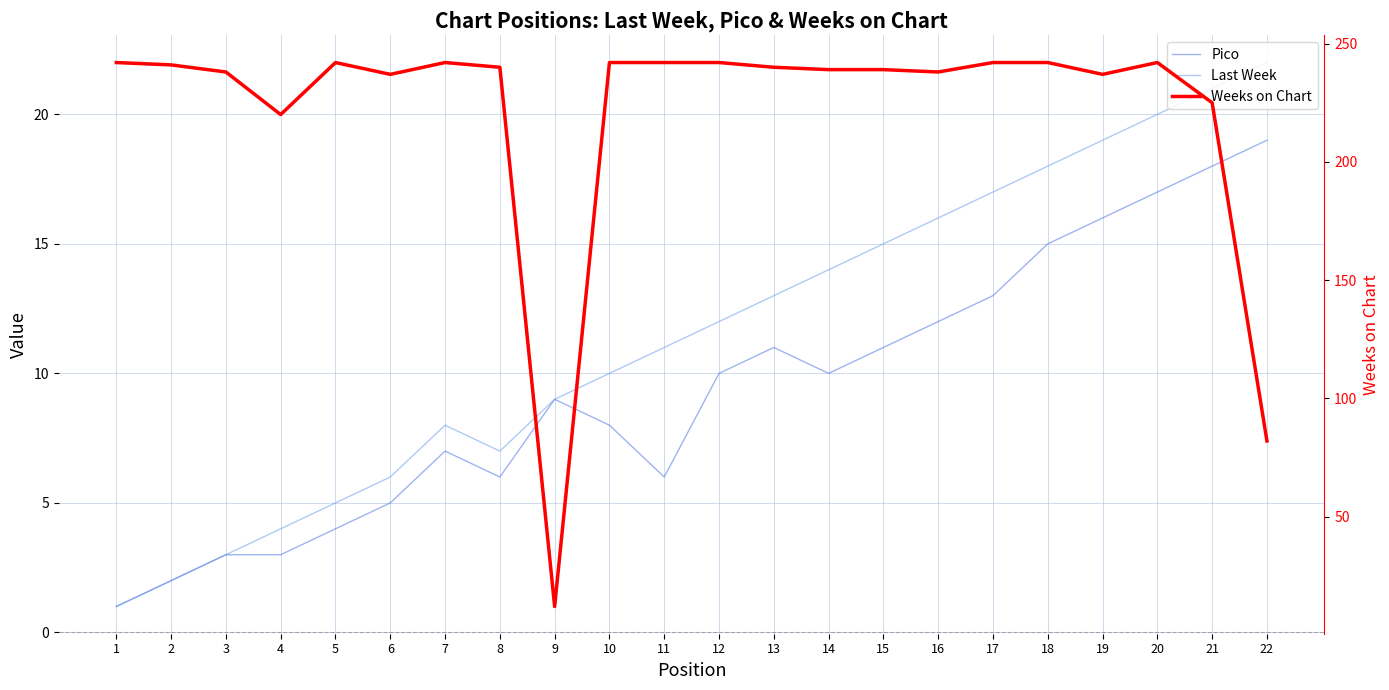

True or false: Pico and Last Week cross at least once.

False